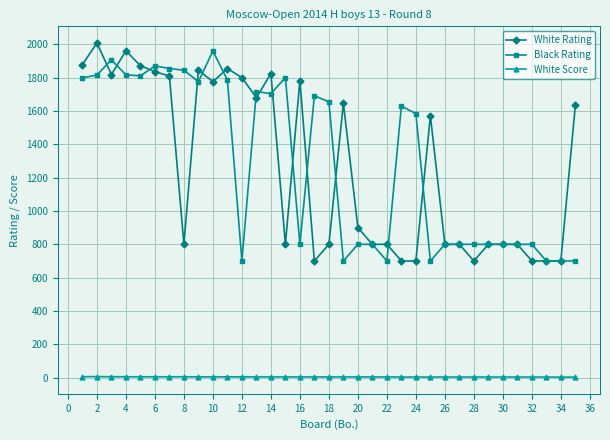

What is the value of the White Rating point at the 25th from the left?

1572.0